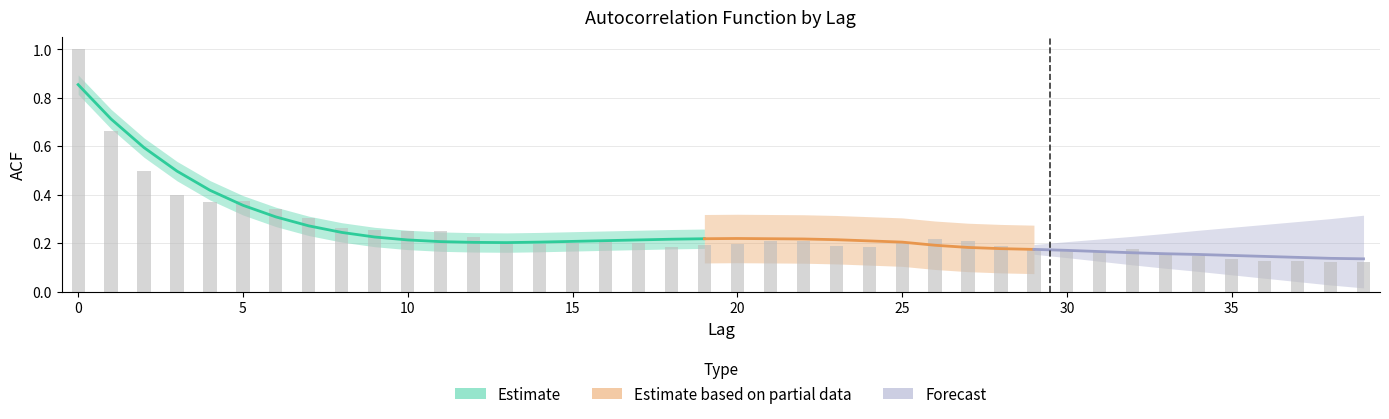

Is it true that the value at 39 is 0.2?

False